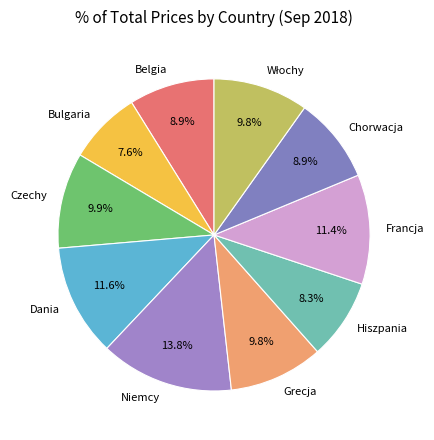

Does Grecja account for over 50% of the chart?

No